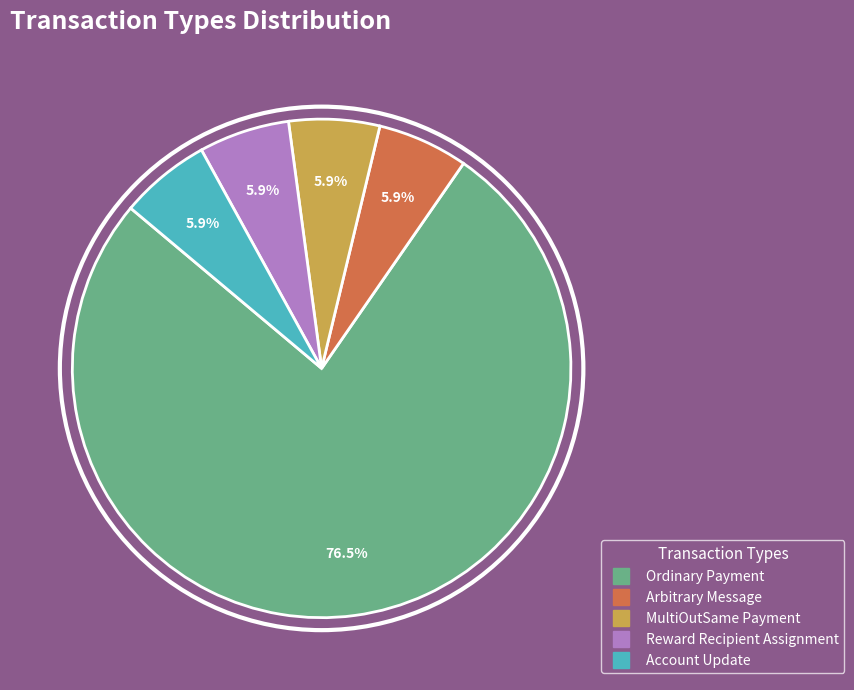

Do MultiOutSame Payment and Arbitrary Message together represent more than half of the pie?

No